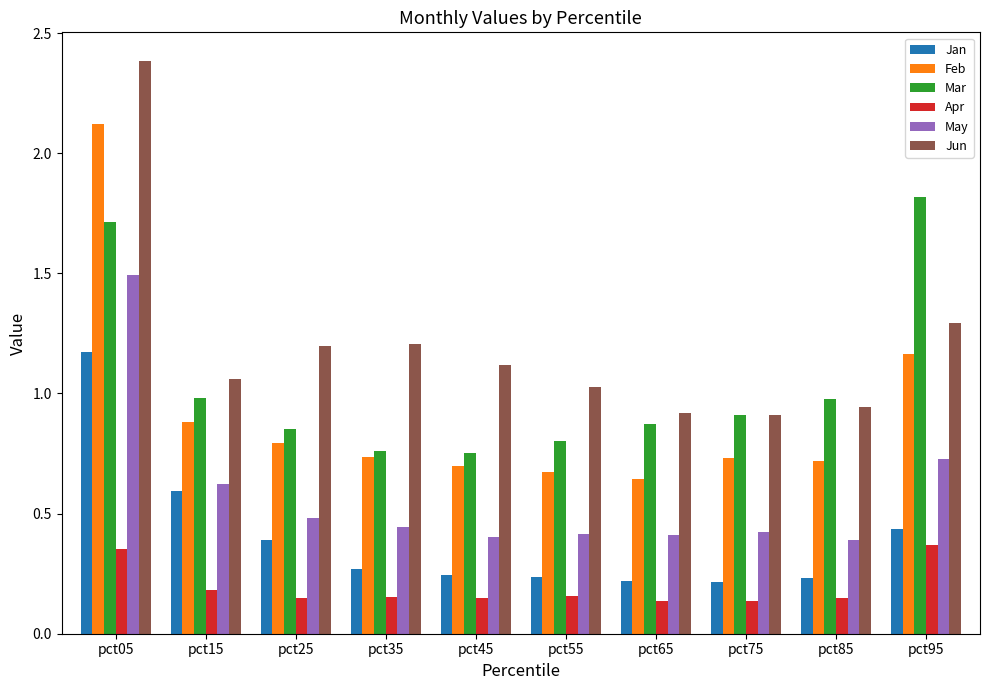

True or false: Jan has a value of 0.1 at pct45.

False